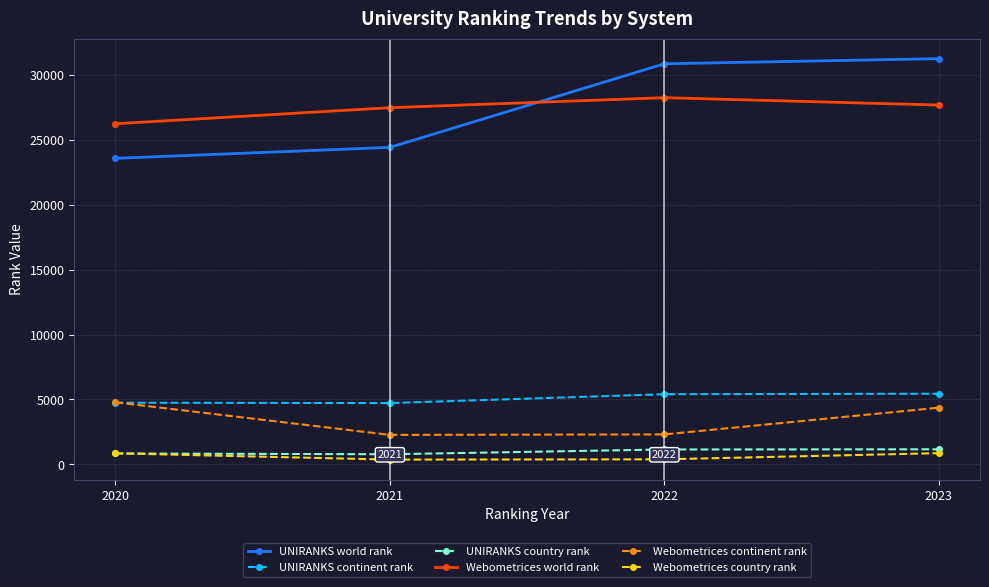

At how many categories does at least one series exceed 14945?

4